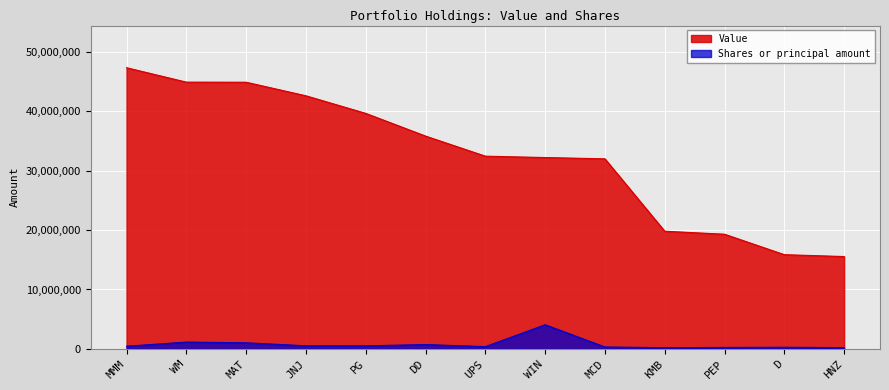

True or false: Value and Shares or principal amount intersect in this chart.

False